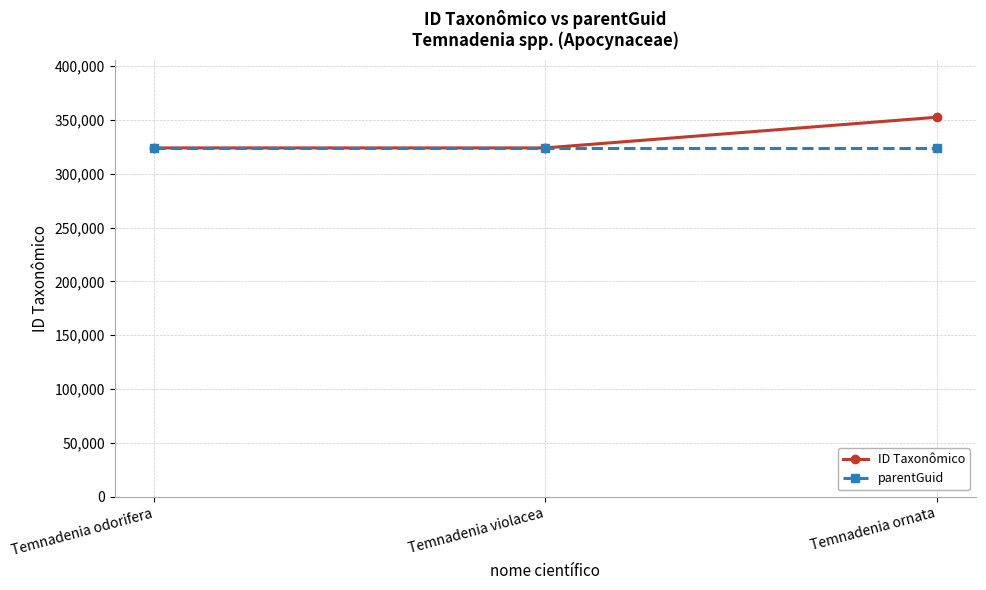

What is the total value across all series at Temnadenia odorifera?

648134